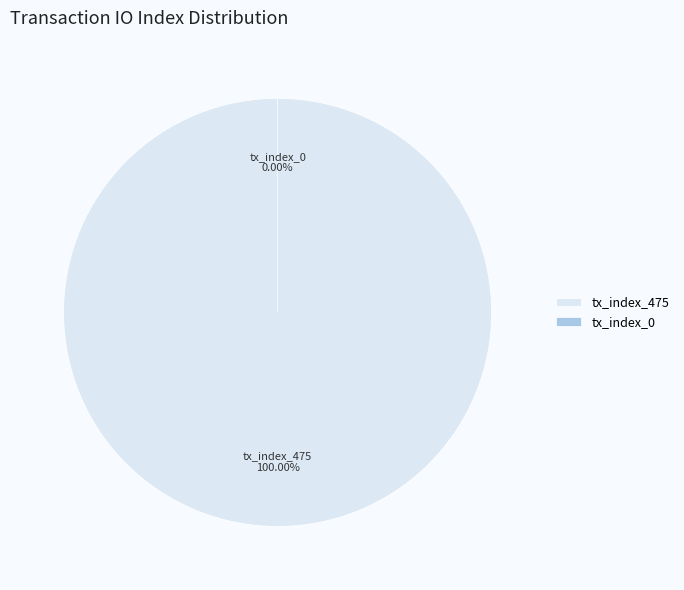

To the nearest percent, what is the combined percentage of tx_index_0 and tx_index_475?

100%